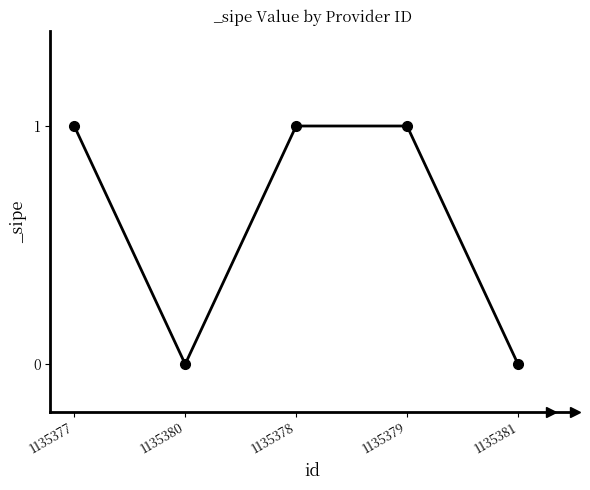

The value at 1135380 is 0. True or false?

True